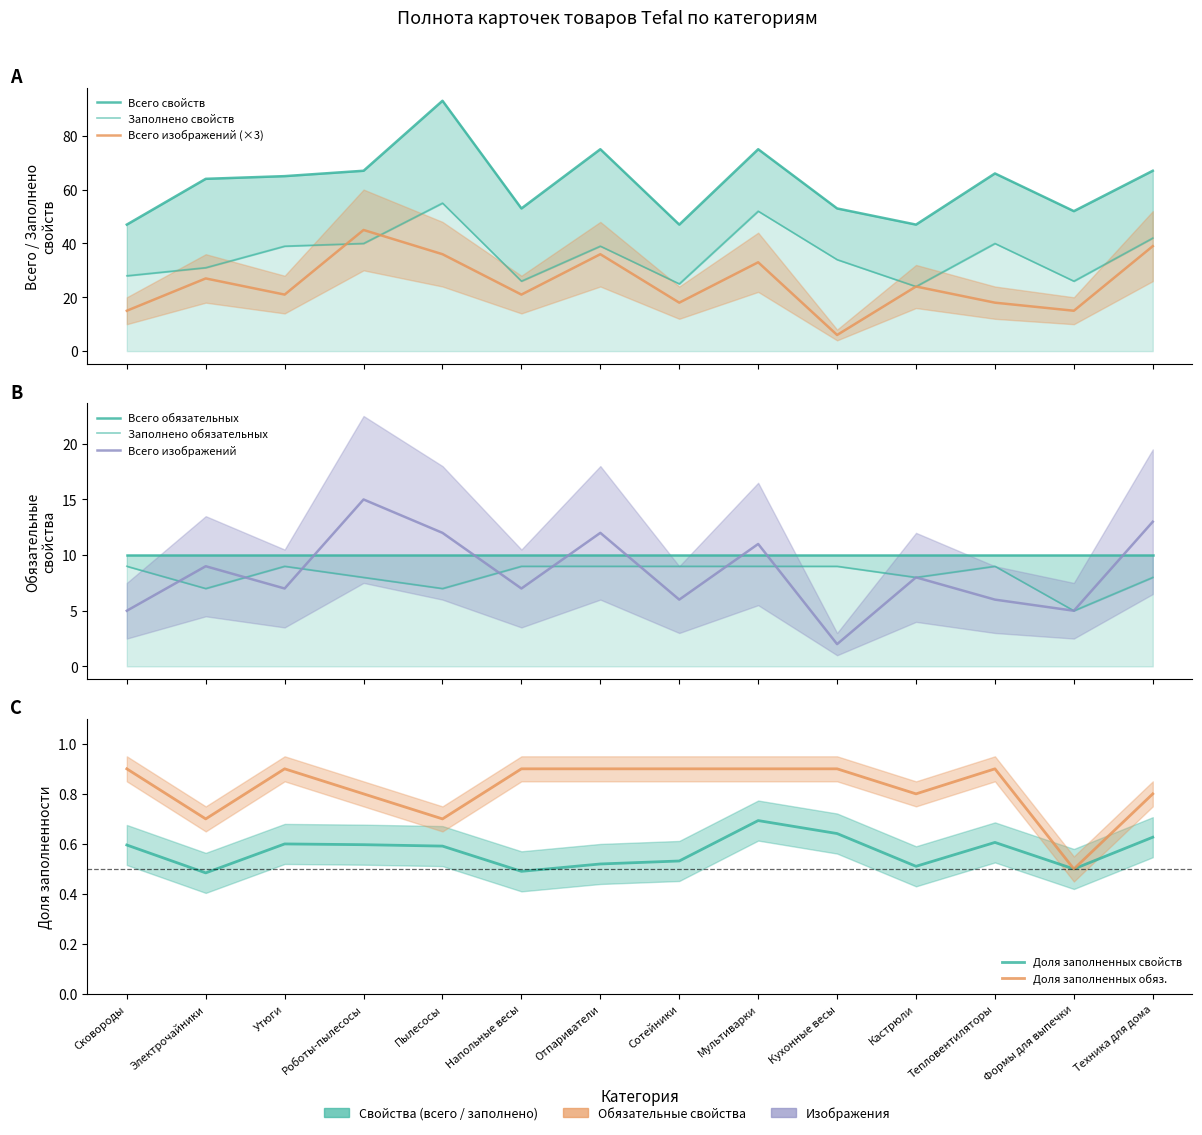

At which category is the sum across all series the highest?

Пылесосы